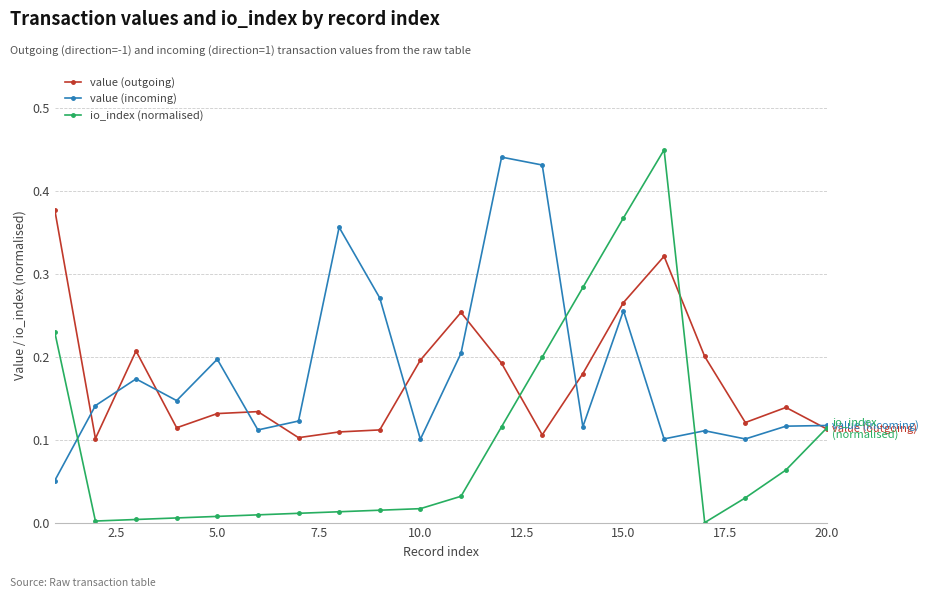

Which series has the largest range (max minus min)?

io_index (normalised)